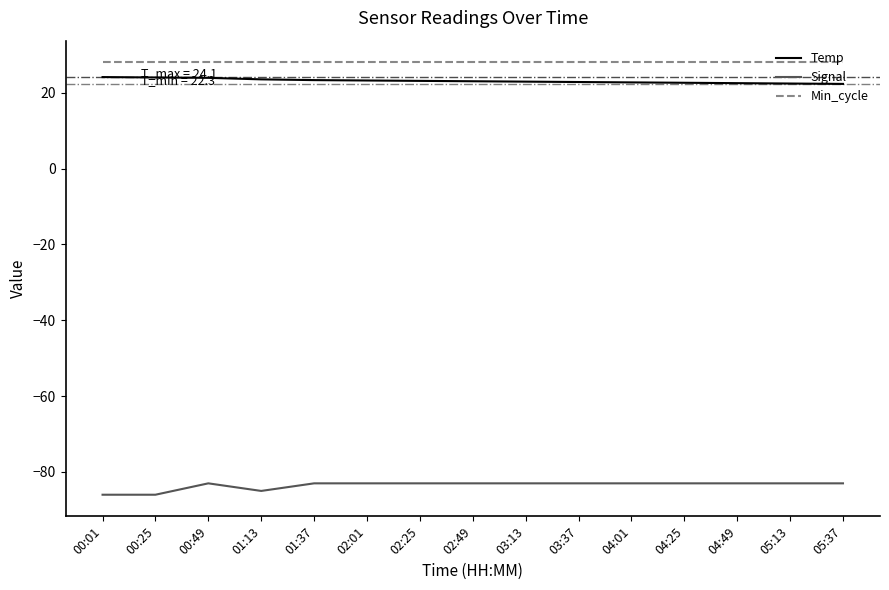

True or false: Min_cycle and Signal intersect in this chart.

False